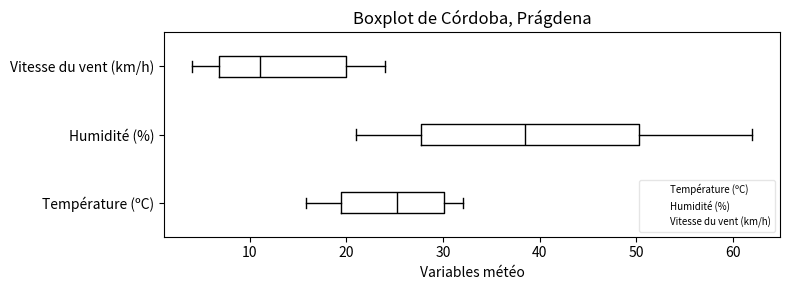

Where does the median line of the box for Température (ºC) sit on the x-axis? The values are not printed on the chart, so give them approximately, as read against the axis.

25